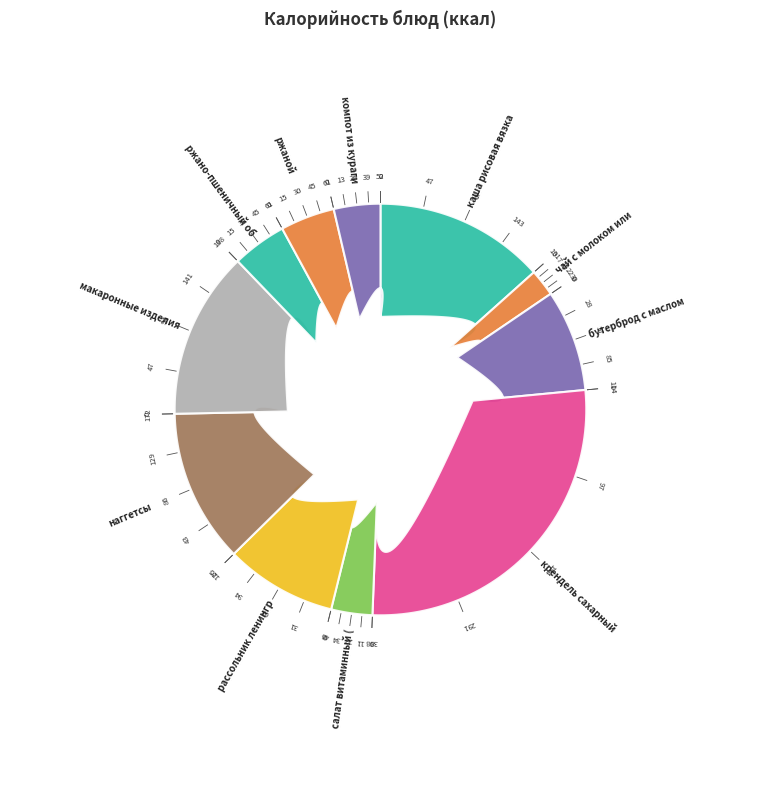

Which slice is the largest?

крендель сахарный